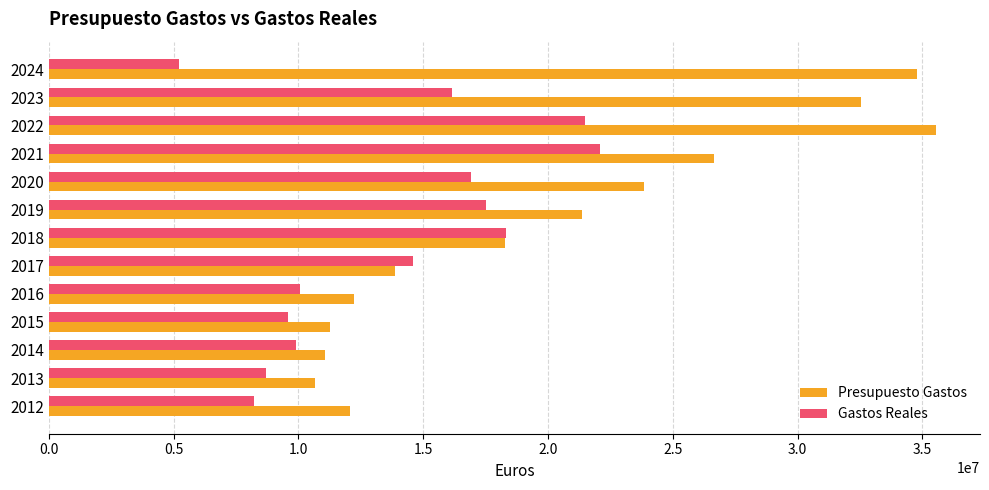

Is the value of Gastos Reales at 2014 greater than the value of Presupuesto Gastos at 2013?

No